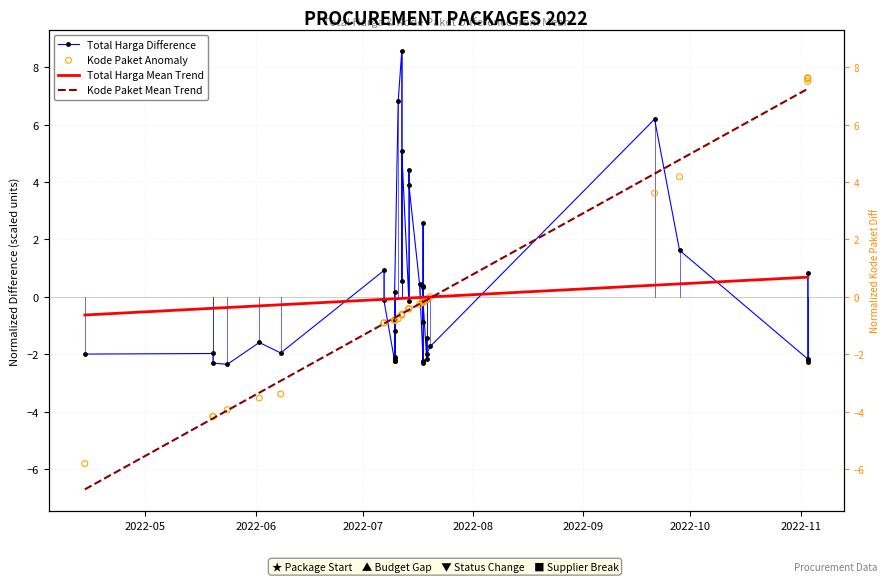

At how many categories does at least one series exceed 1?

12